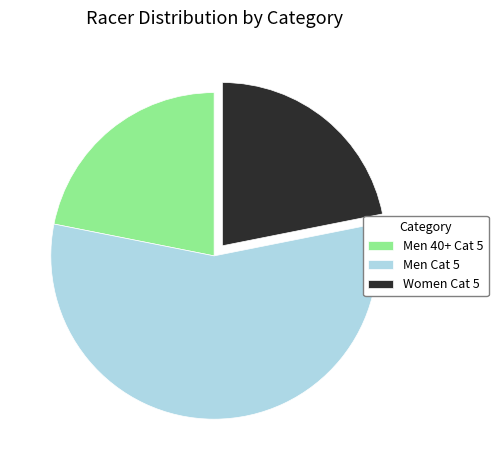

Approximately how many times larger is the value at Men 40+ Cat 5 compared to Men Cat 5?

0.4